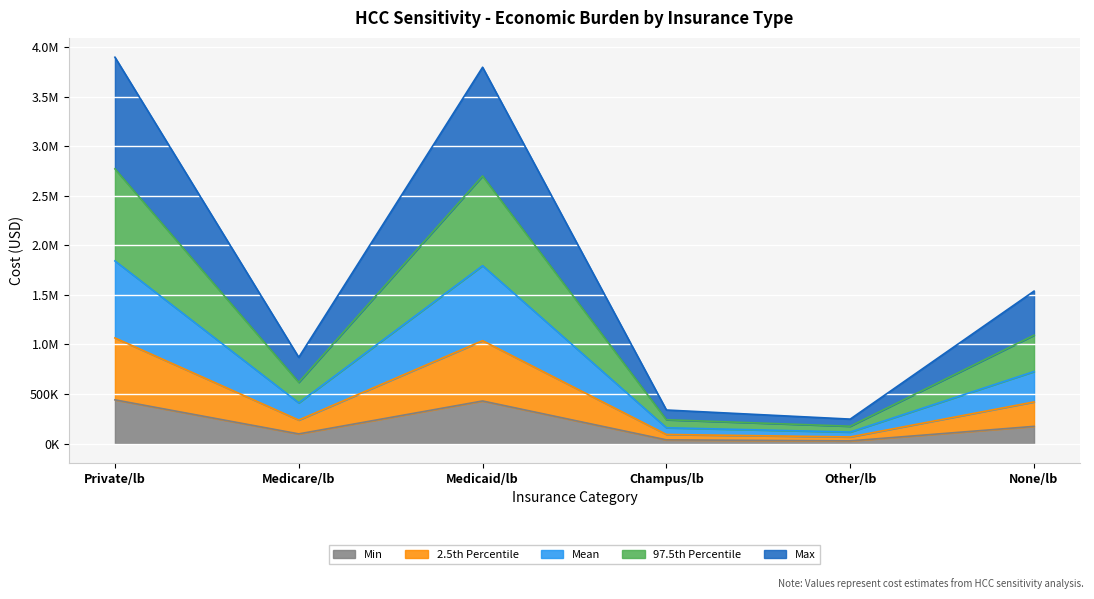

How many interior local peaks does the Max series have?

1